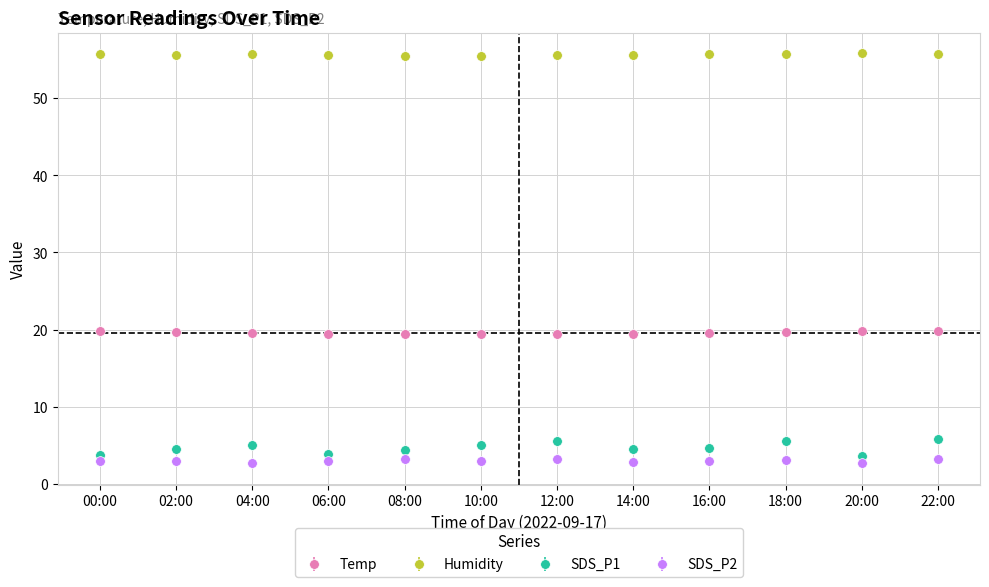

At 18:00, list the series in order from largest to smallest.

Humidity, Temp, SDS_P1, SDS_P2